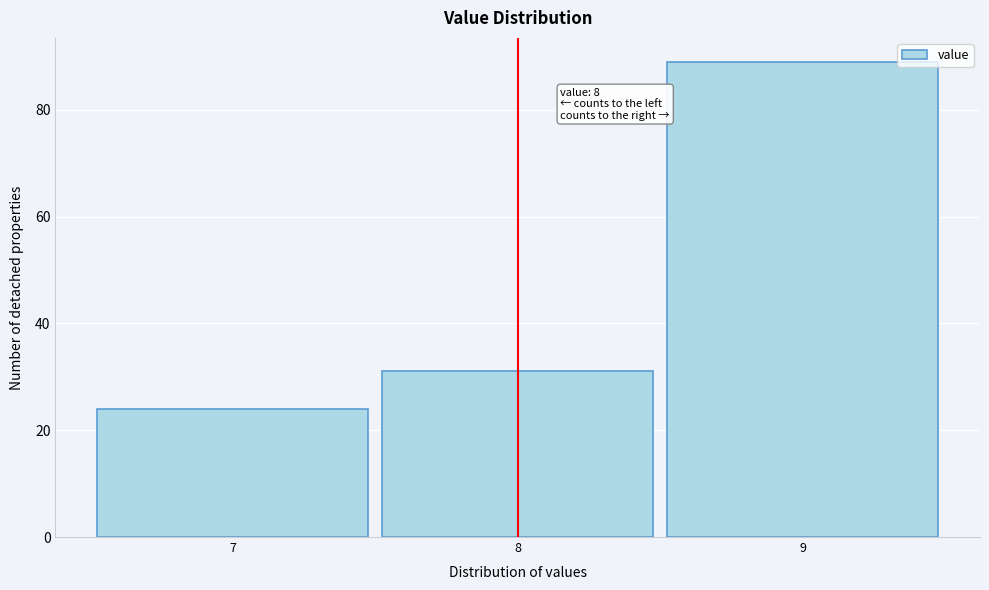

Which range on the x-axis has the tallest bar?

8.5 to 9.5